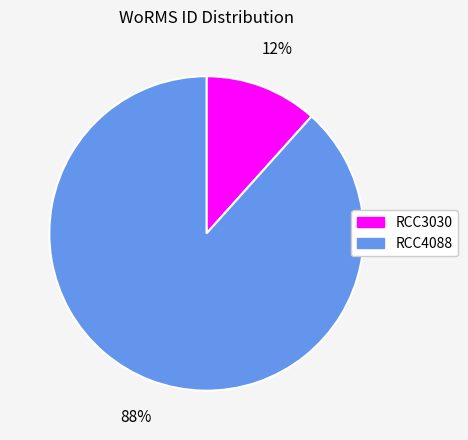

The RCC3030 slice represents 25% of the pie. True or false?

False